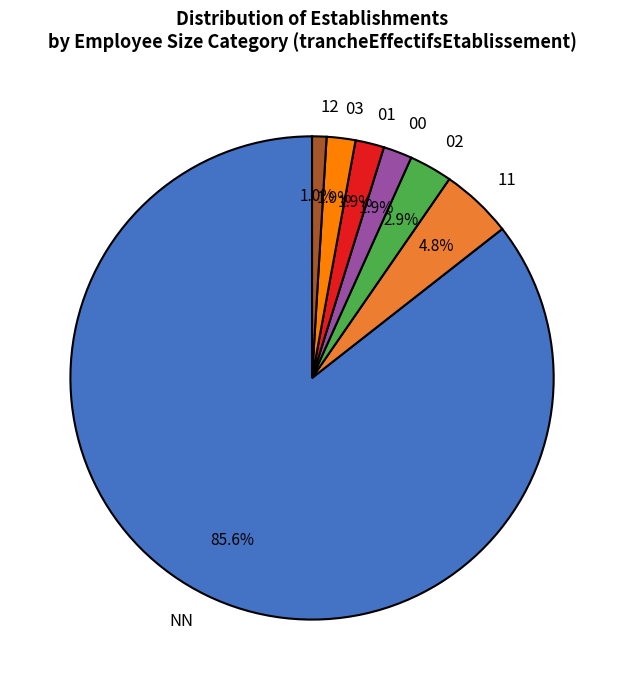

True or false: 02 accounts for 3% of the total.

True